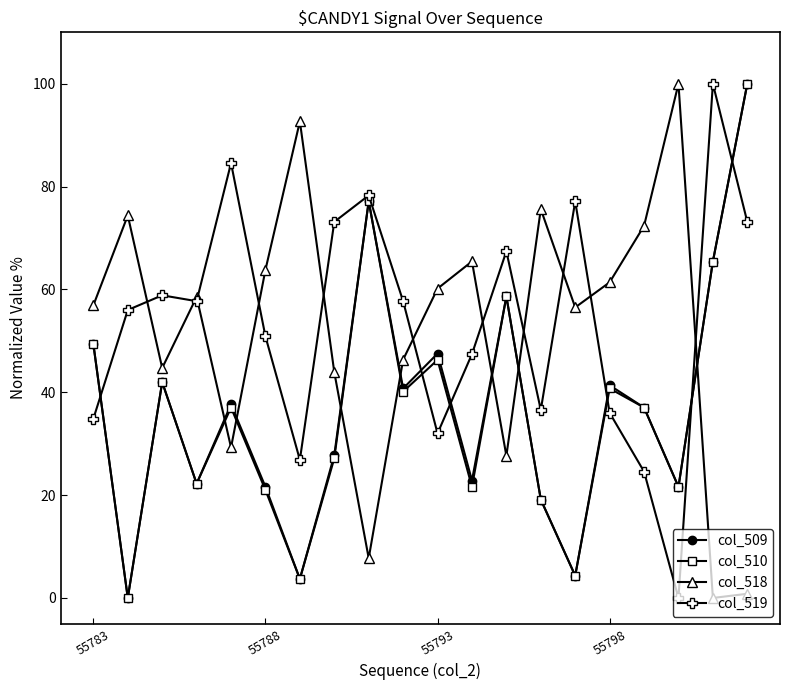

How many times do col_510 and col_518 cross each other?

7